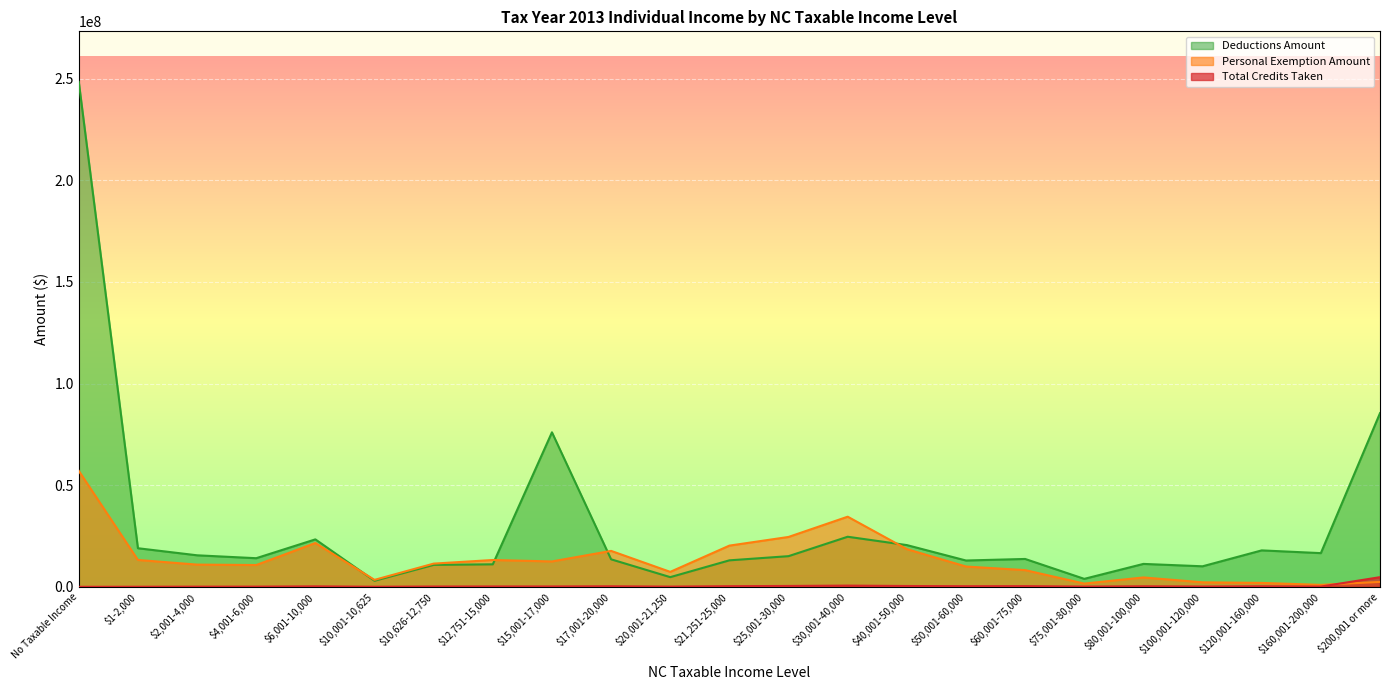

After their last crossing, which series has the higher values: Personal Exemption Amount or Deductions Amount?

Deductions Amount